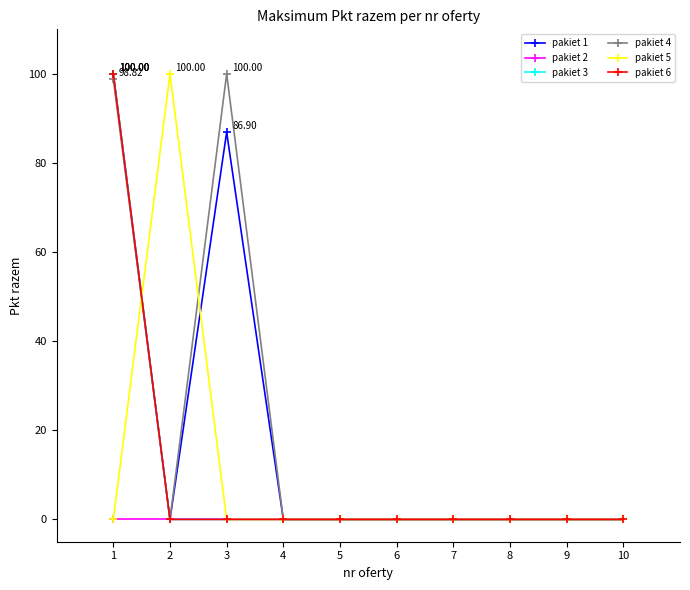

Which series changed the most between 4 and 5?

pakiet 1